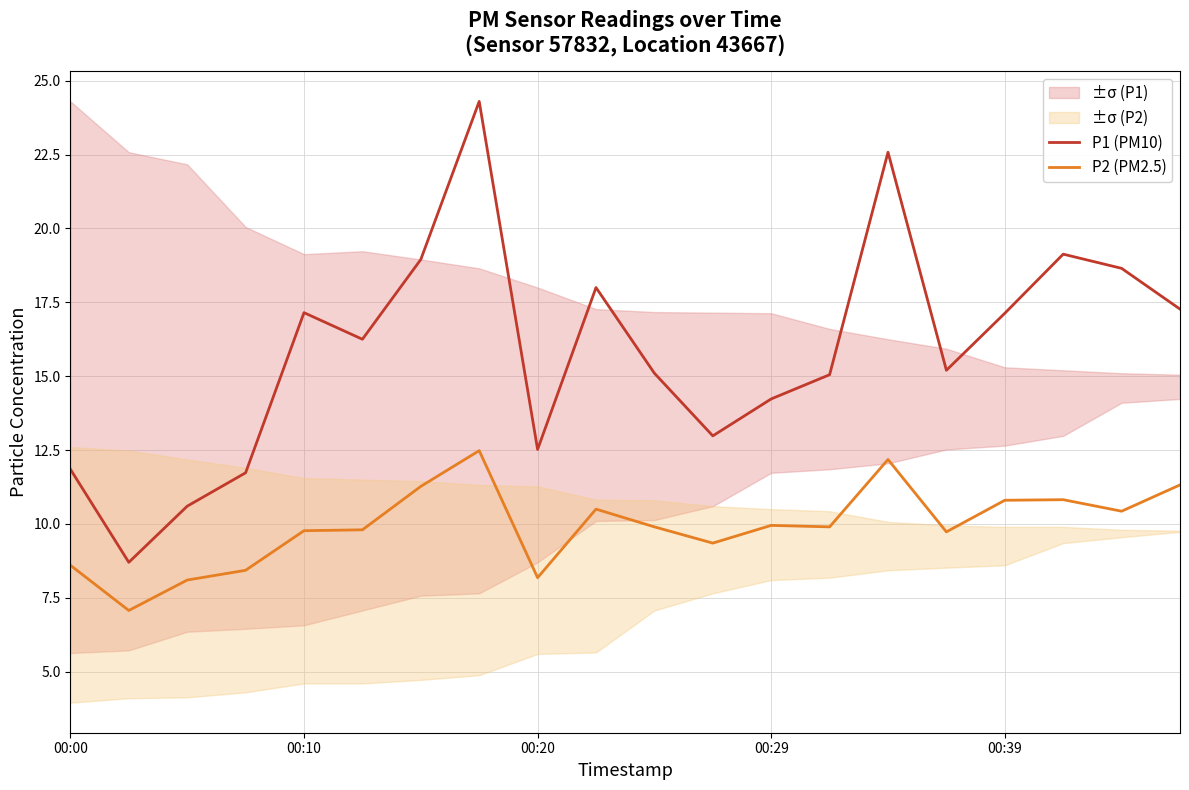

What is the lowest value of the P1 (PM10) series?

8.7